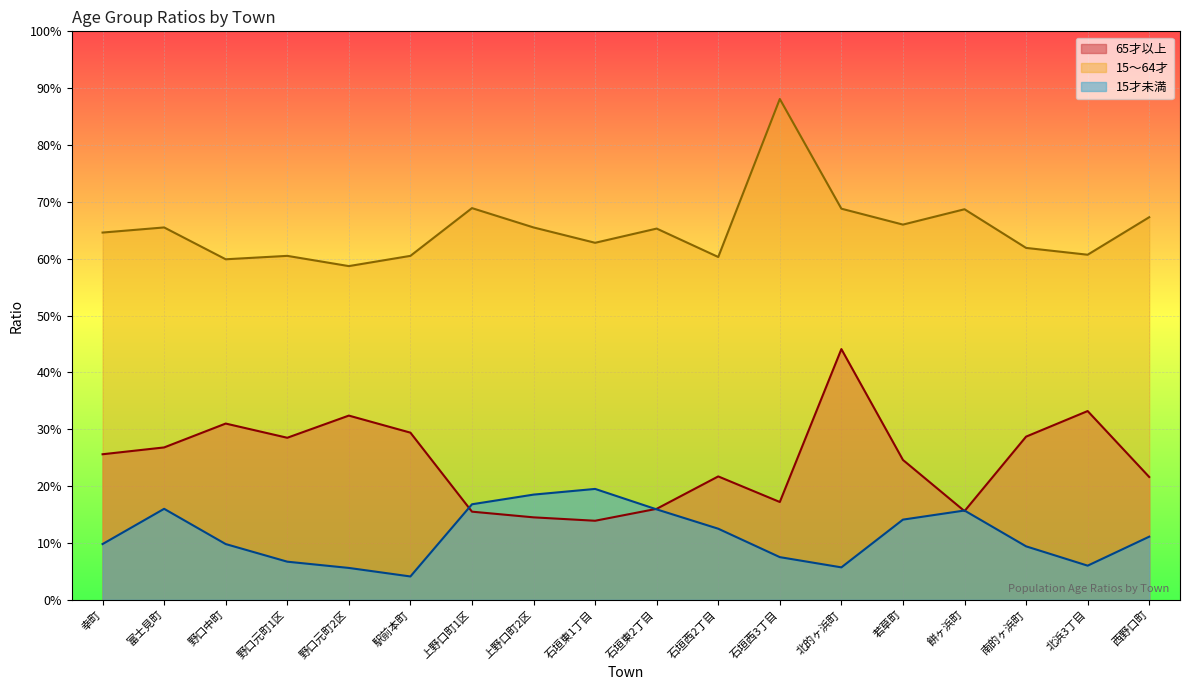

What position from the left is 富士見町?

2